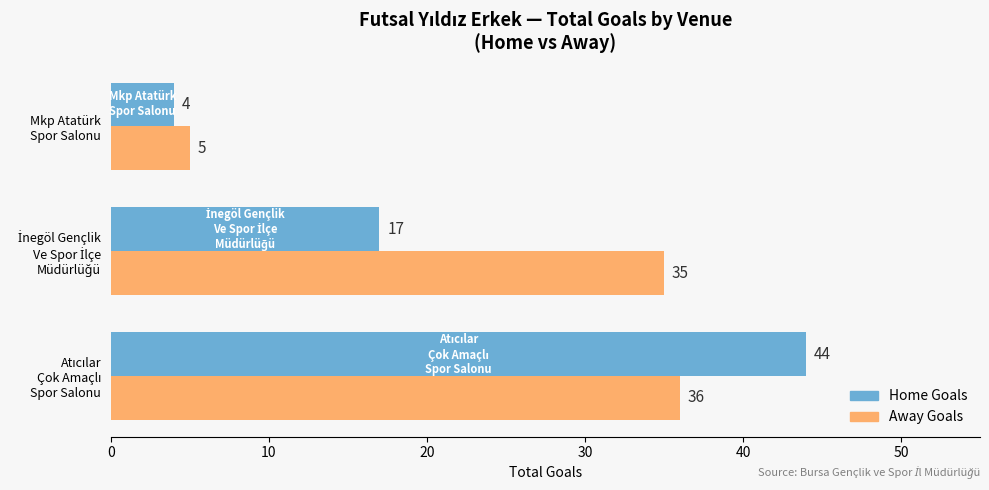

Which series has the largest total across all categories?

Away Goals